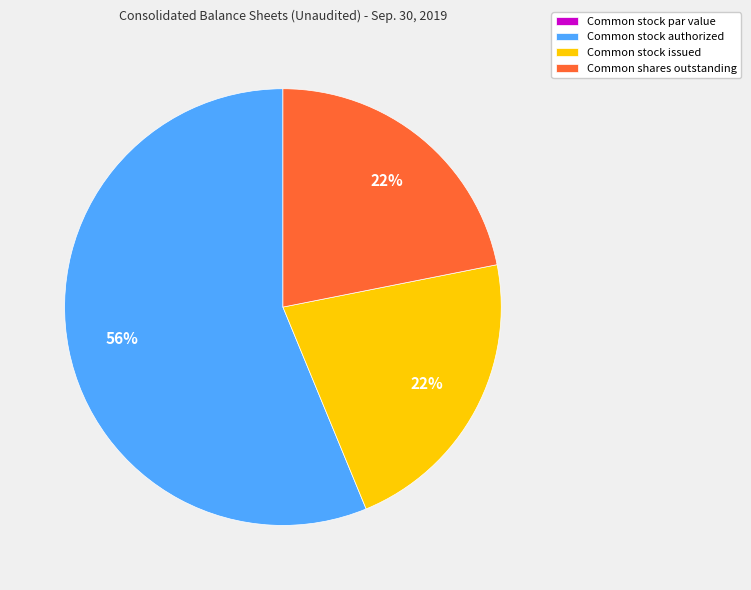

To the nearest percent, what portion does Common shares outstanding represent?

22%